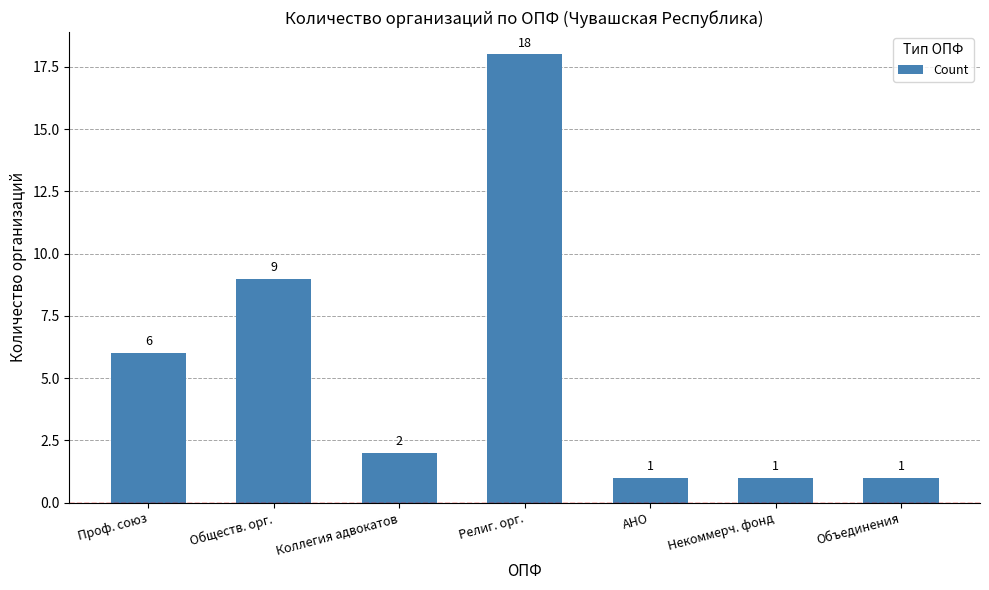

What is the greatest value displayed?

18